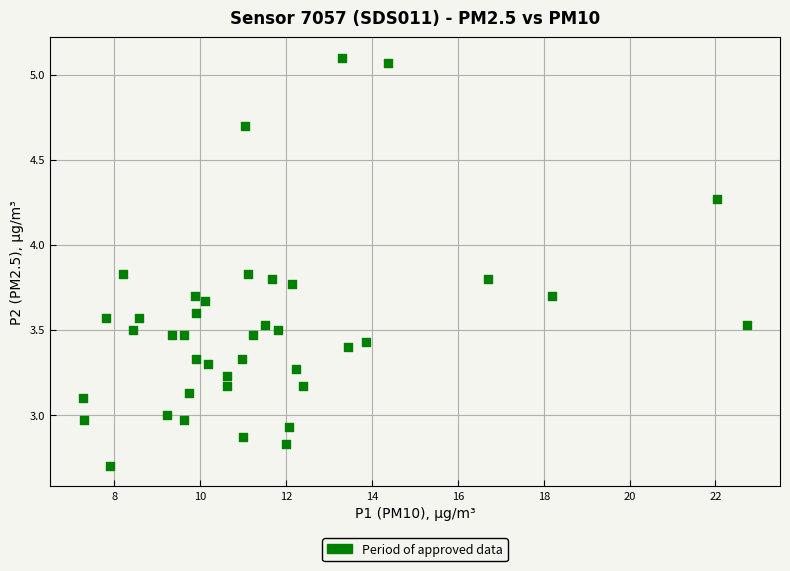

What is the range of X values (max minus min)?

15.5